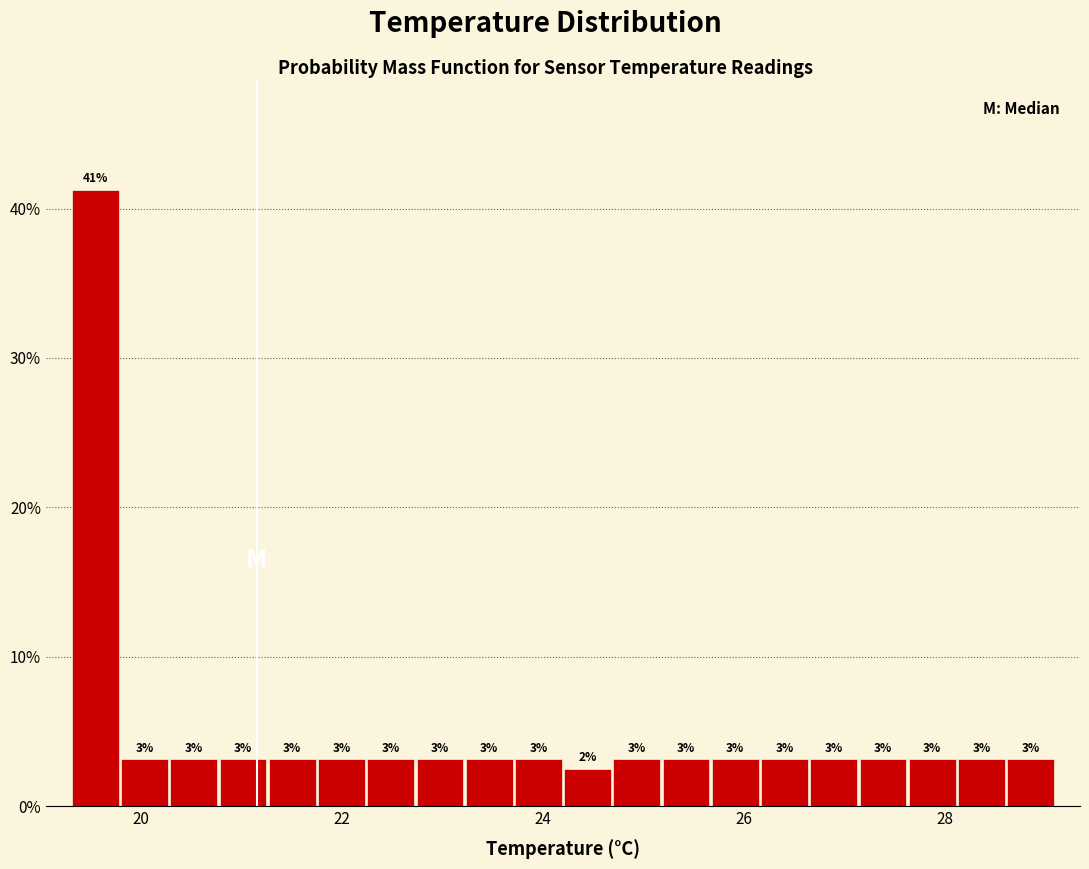

Read against the x-axis, roughly where is the centre of the tallest bar?

19.6